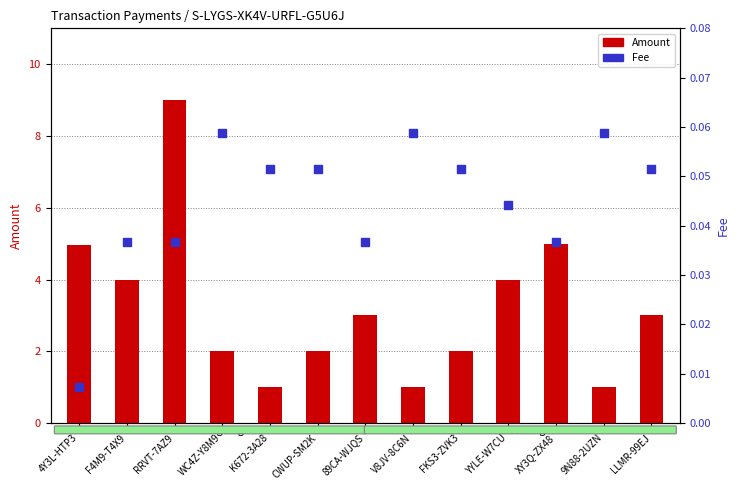

Which series reaches the maximum Y coordinate?

Amount